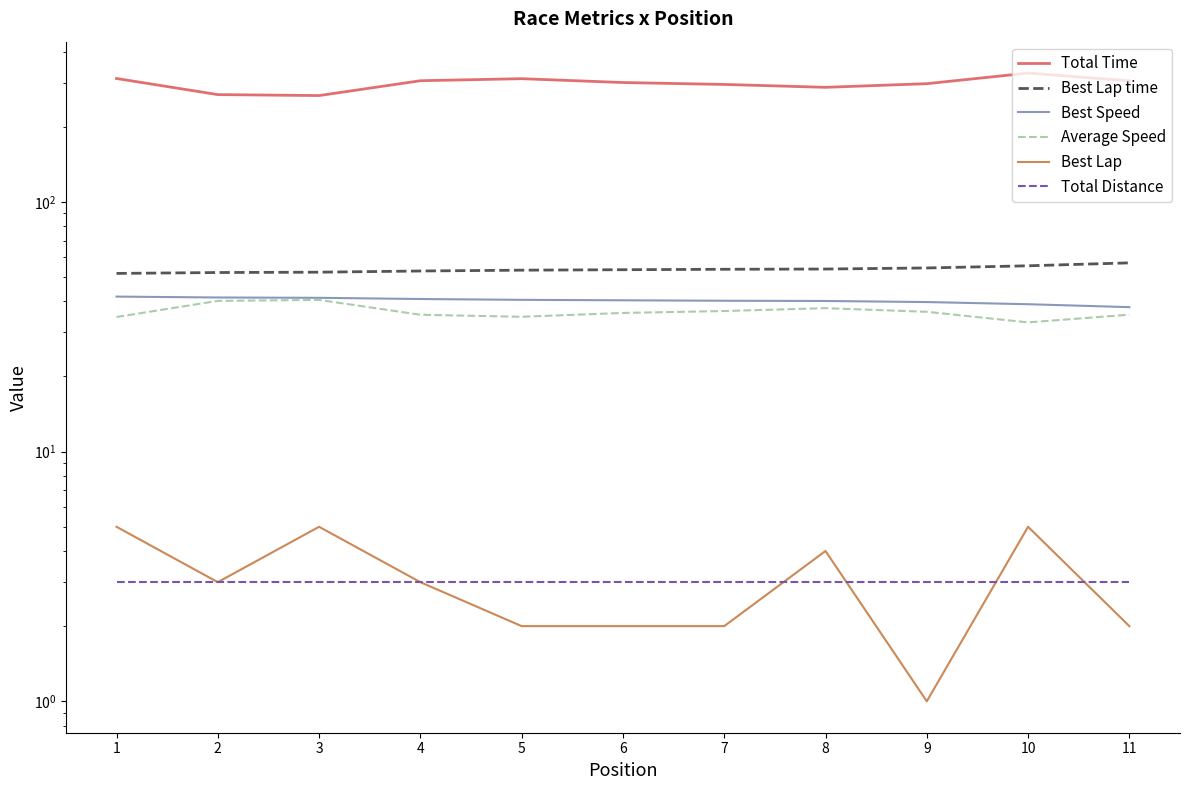

The value of Average Speed at 1 is 34.6. True or false?

True